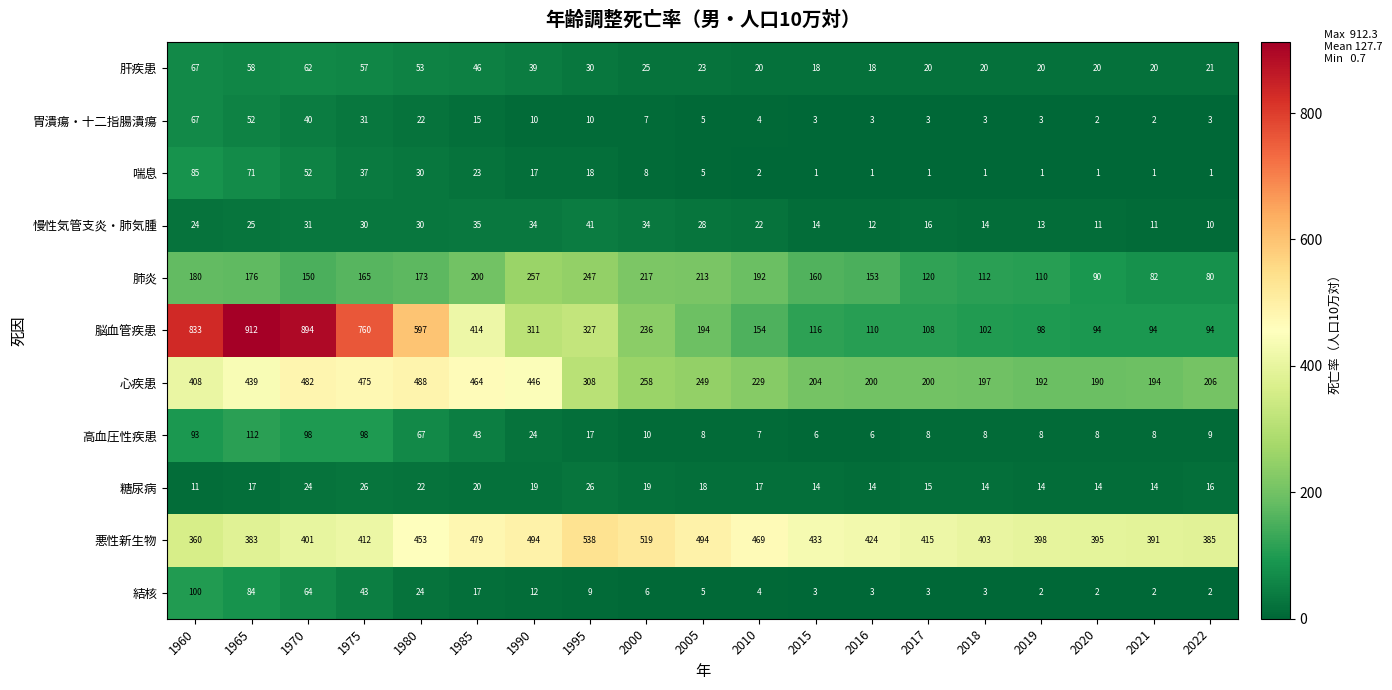

What is the maximum value shown in the chart?

912